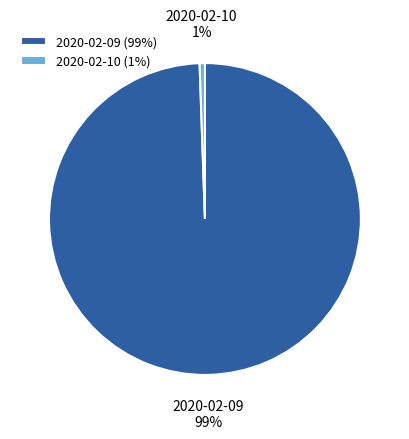

Is 2020-02-10 the majority of the pie?

No